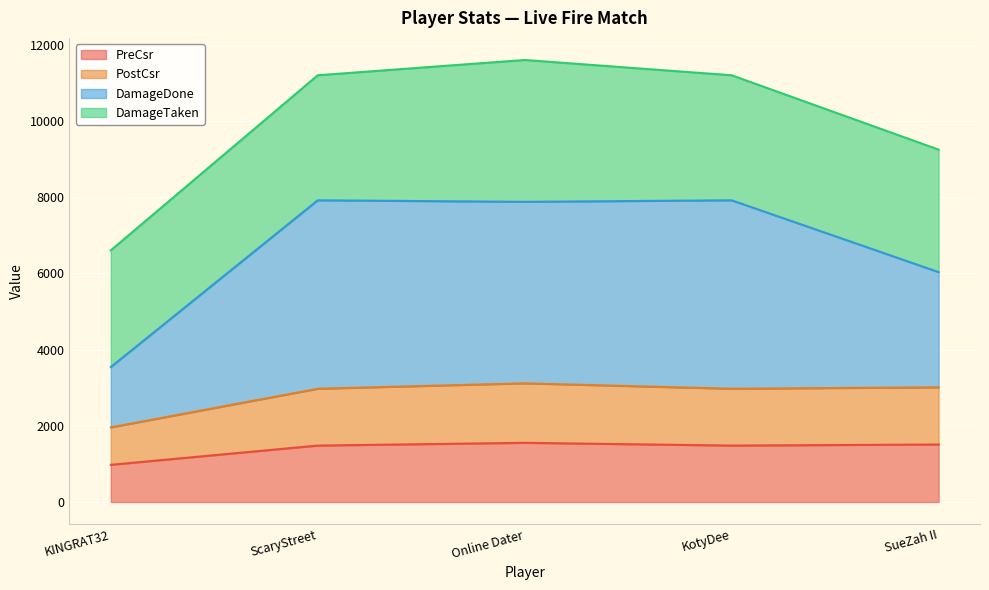

Which series has the largest range (max minus min)?

DamageDone